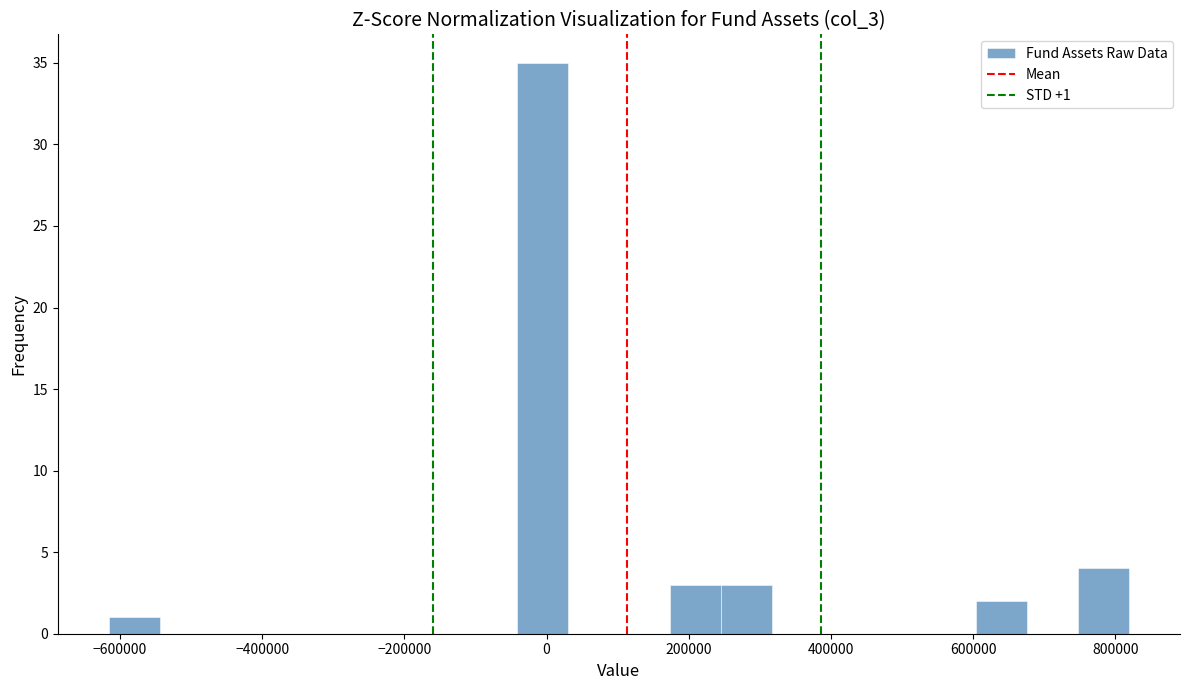

Around what value on the x-axis is the tallest bar? Give the approximate position of its centre, as read against the axis.

0